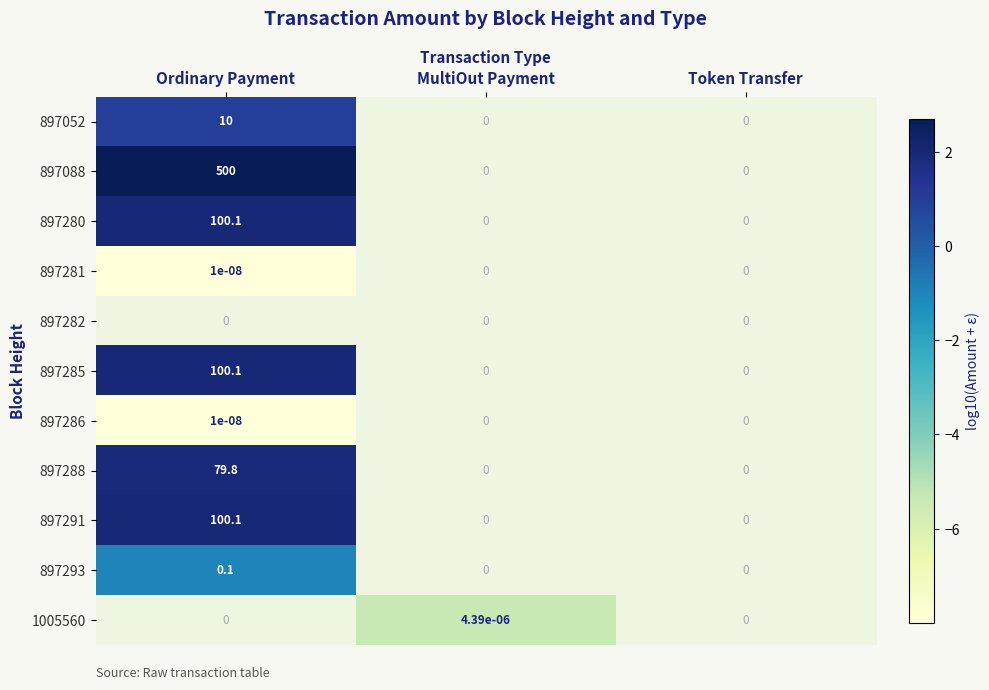

Is it true that 897288 equals 79.8 at Ordinary Payment?

True